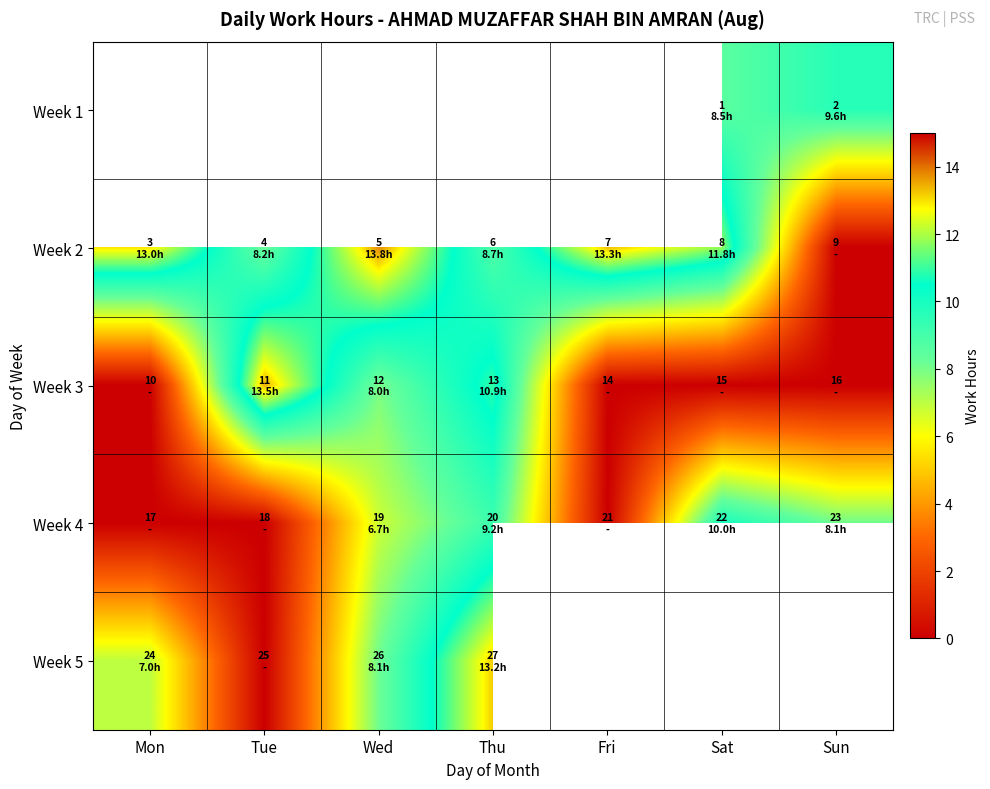

Where does the Week 5 series first go above 13?

Thu